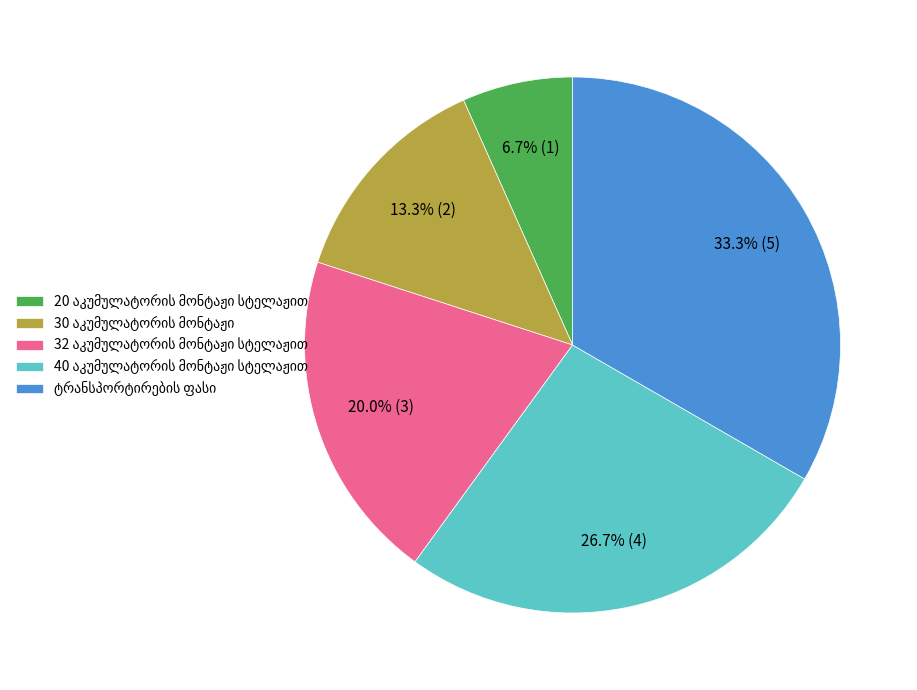

Count the number of slices in the pie.

5